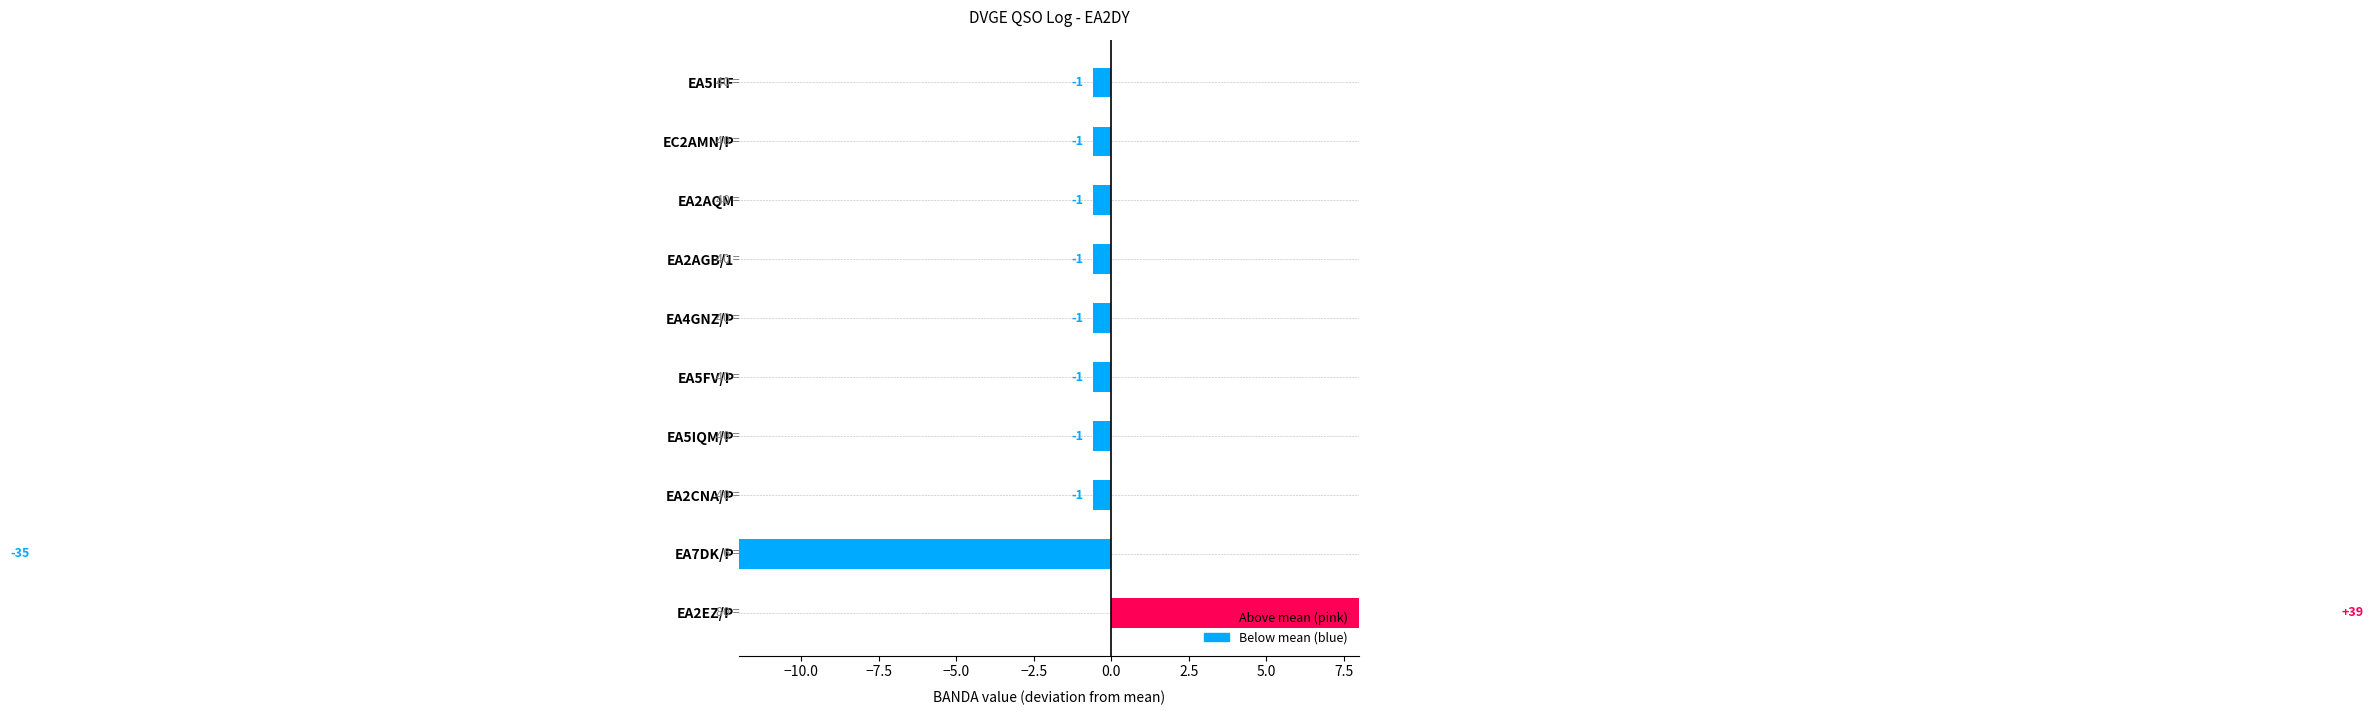

What is the label of the 6th bar from the left?

EA5FV/P